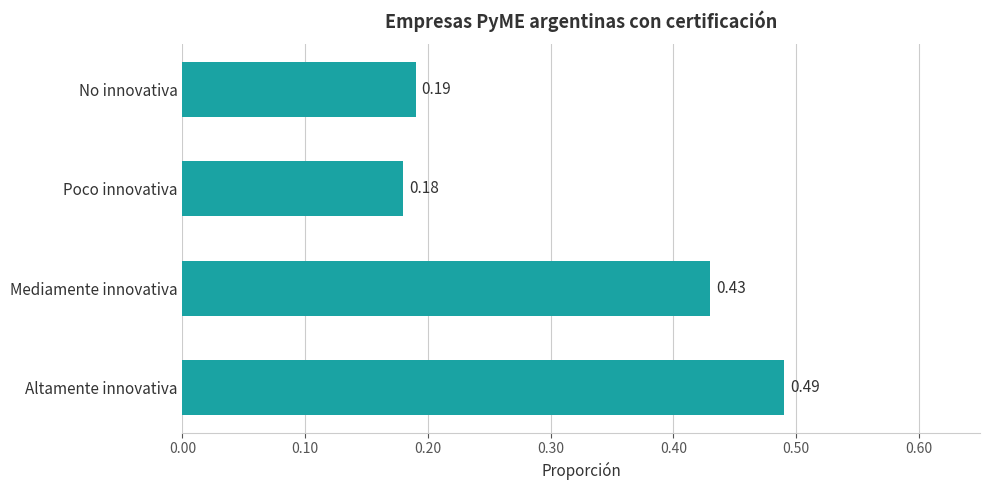

True or false: the data shows 0.1 at No innovativa.

False